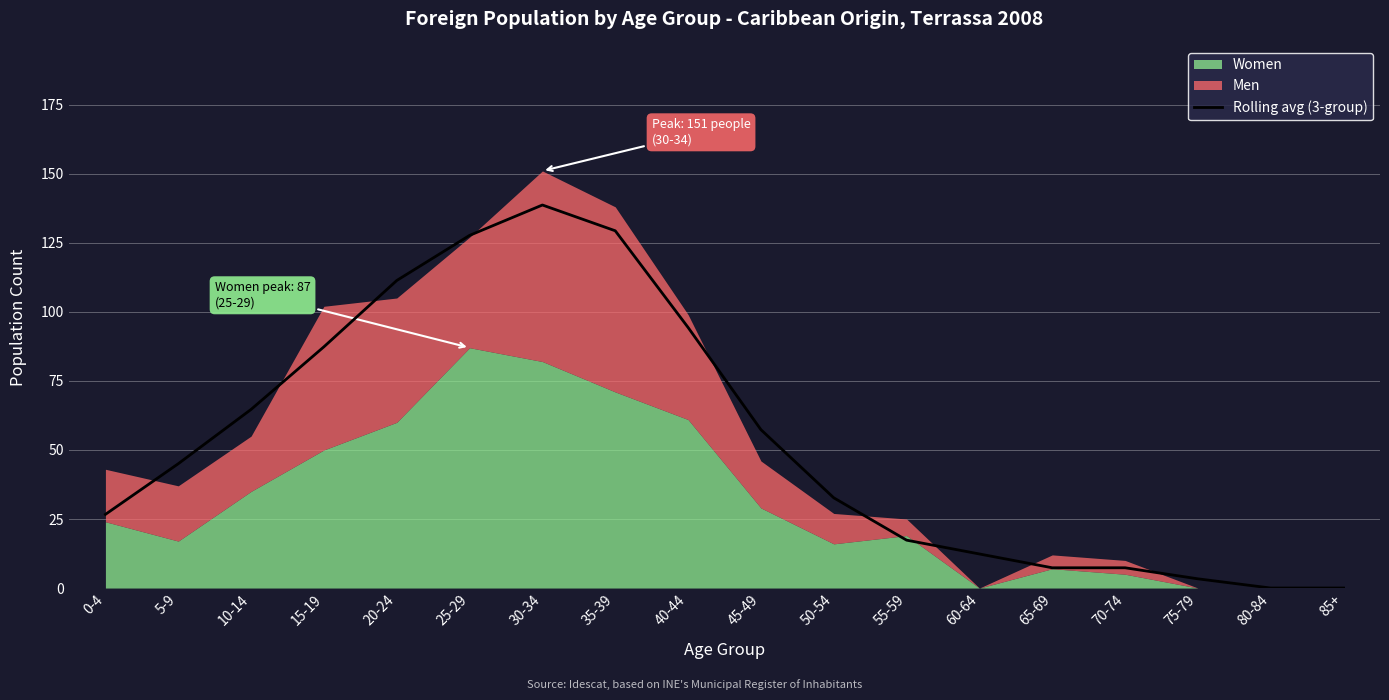

What is the difference between the values at 75-79 and 80-84?

3.3